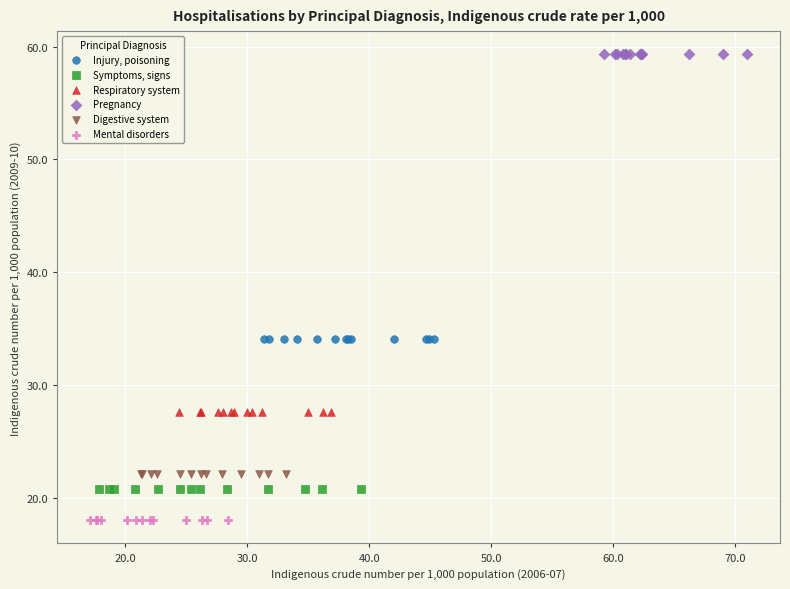

Which series reaches the minimum Y coordinate?

Mental disorders